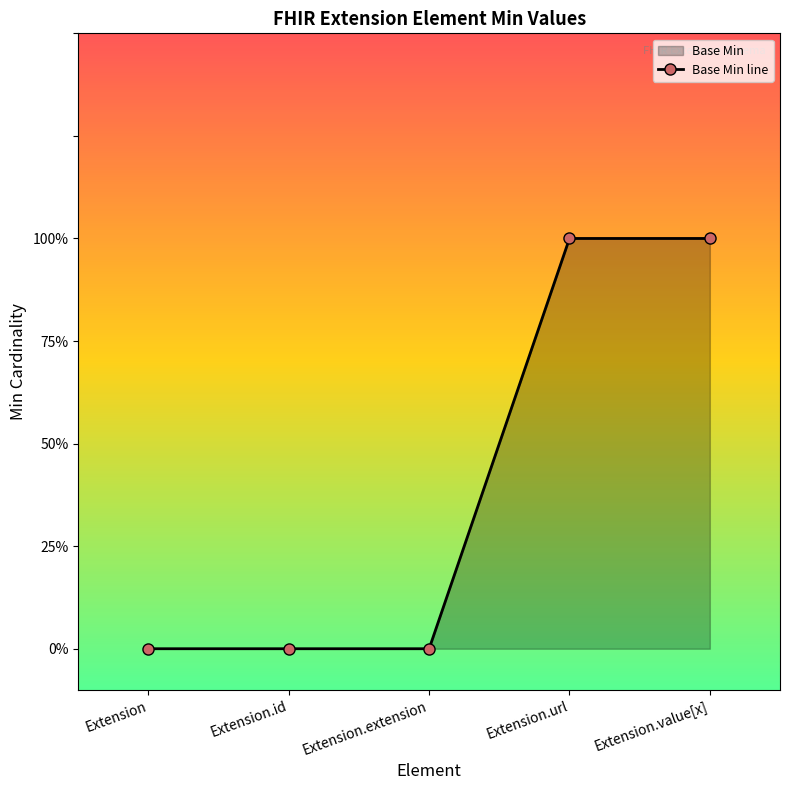

Which label corresponds to the smallest value in the chart?

Extension